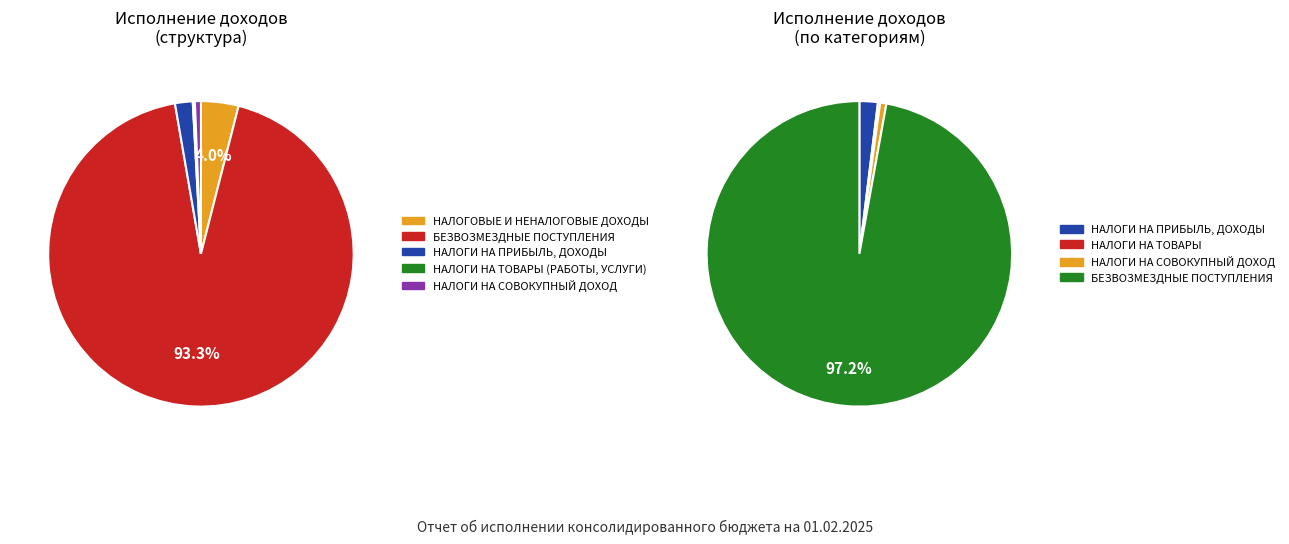

The НАЛОГИ НА ТОВАРЫ (РАБОТЫ, УСЛУГИ) slice represents 6% of the pie. True or false?

False